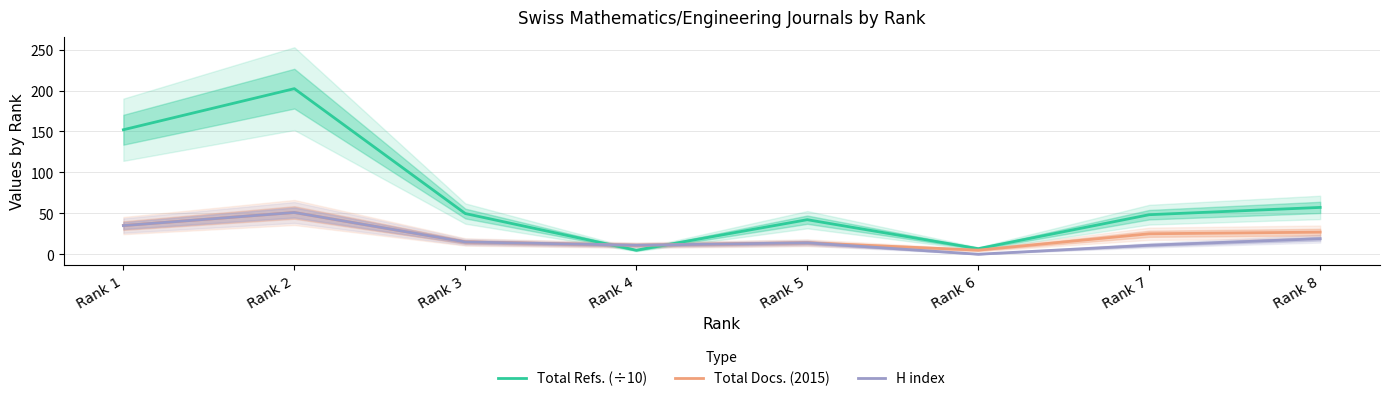

The Total Docs. (2015) series shows 7.6 at Rank 5. True or false?

False